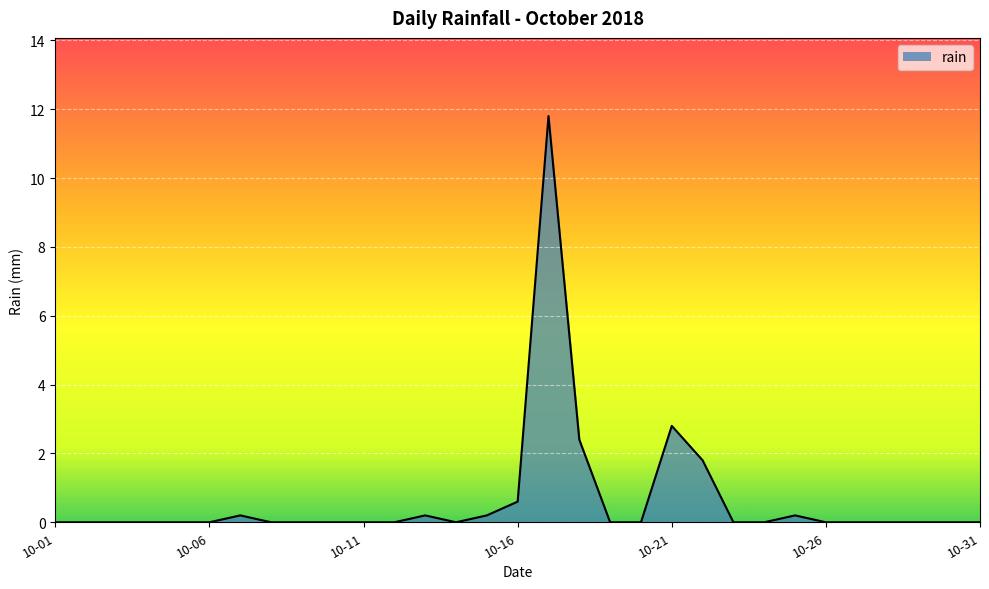

What is the greatest value displayed?

11.8